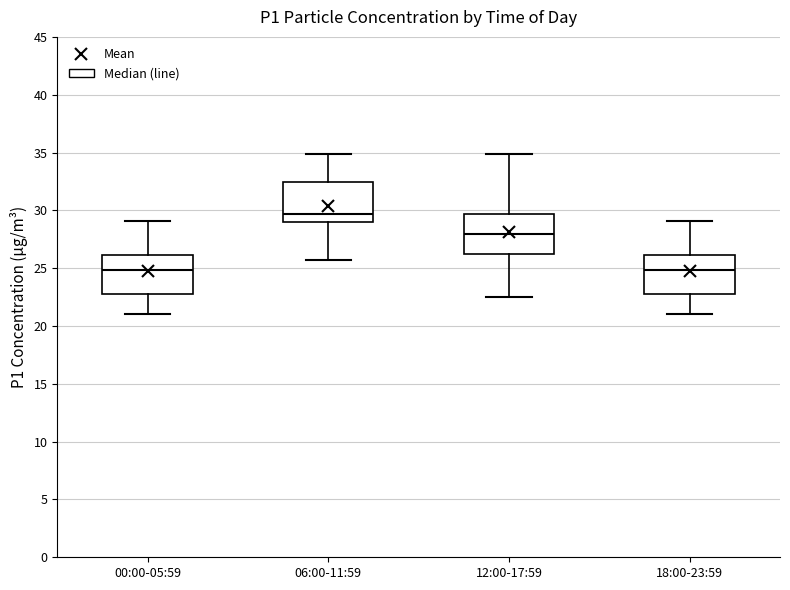

Reading left to right, transcribe this box plot: for each box, give where its median line is, the range the box spans, and where its two whiskers end, as read against the y-axis. The values are not printed on the chart, so give them approximately, as read against the axis.

00:00-05:59: median 25.0, box 23.0 to 26.0, whiskers 21.0 to 29.0
06:00-11:59: median 29.5, box 29.0 to 32.5, whiskers 25.5 to 35.0
12:00-17:59: median 28.0, box 26.0 to 29.5, whiskers 22.5 to 35.0
18:00-23:59: median 25.0, box 23.0 to 26.0, whiskers 21.0 to 29.0